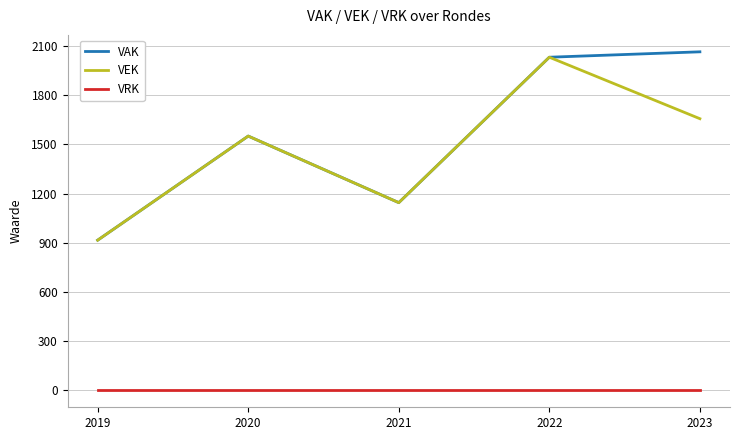

True or false: VRK and VEK intersect in this chart.

False